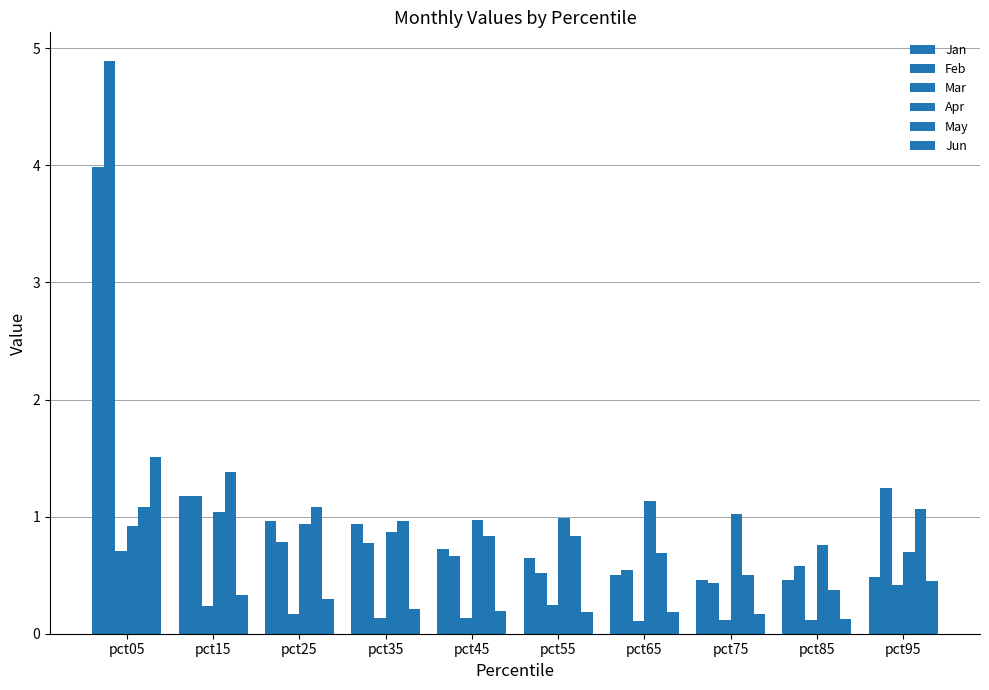

How many categories are shown in the chart?

10